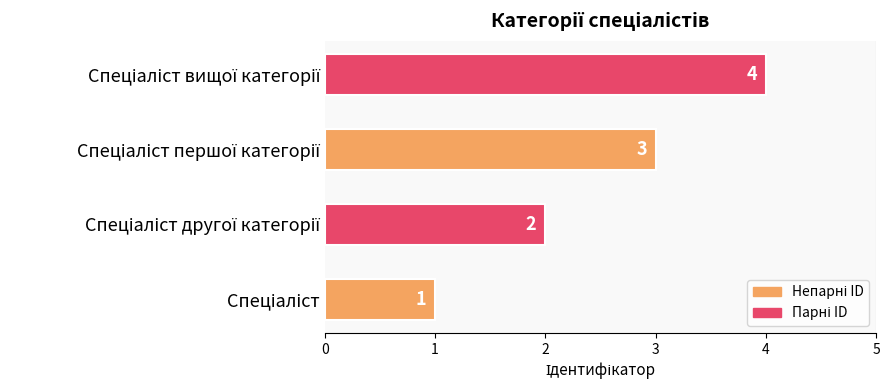

What is the difference between the maximum and minimum values?

3